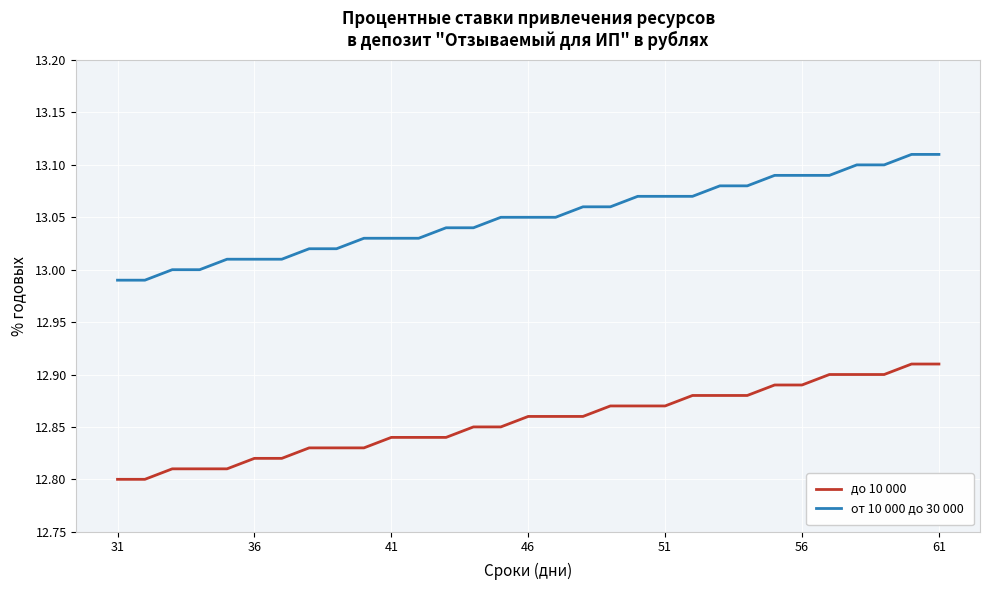

True or false: от 10 000 до 30 000 and до 10 000 cross at least once.

False